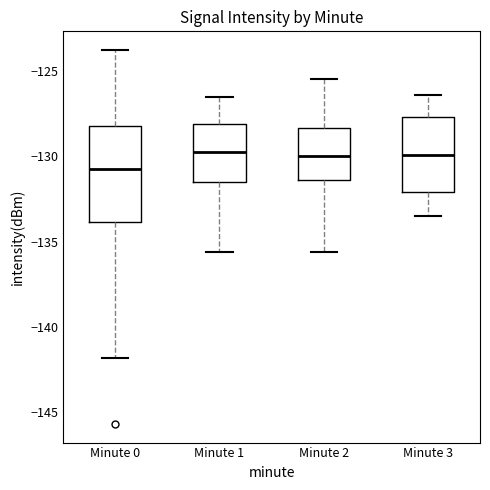

Reading left to right, read every box against the y-axis: the position of its median line, the range the box covers, and the ends of its whiskers. The values are not printed on the chart, so give them approximately, as read against the axis.

Minute 0: median -130.5, box -134.0 to -128.0, whiskers -142.0 to -124.0
Minute 1: median -129.5, box -131.5 to -128.0, whiskers -135.5 to -126.5
Minute 2: median -130.0, box -131.5 to -128.5, whiskers -135.5 to -125.5
Minute 3: median -130.0, box -132.0 to -127.5, whiskers -133.5 to -126.5